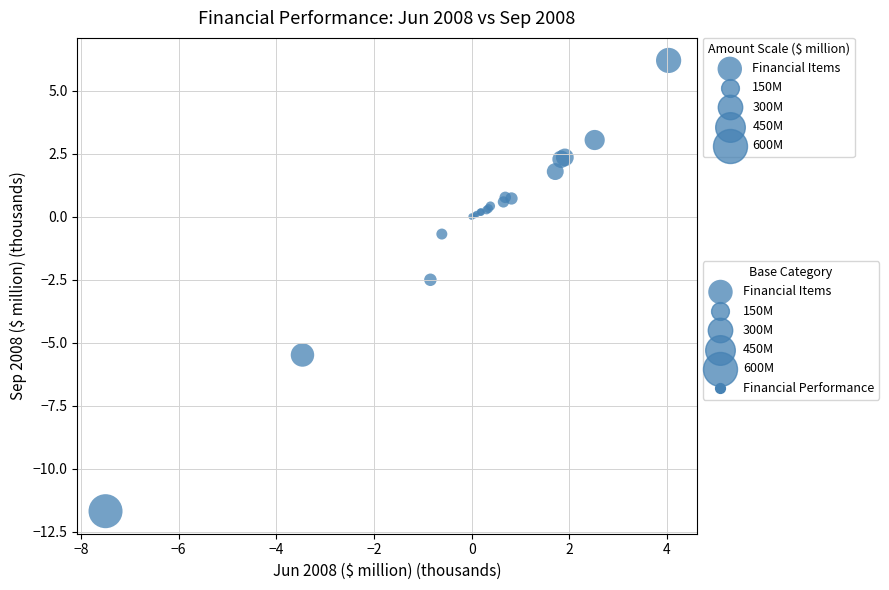

What Y value in the scatter plot is closest to -2?

-2.5